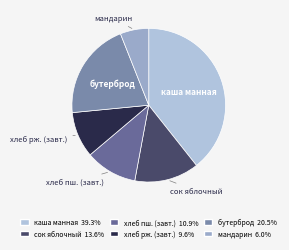

Which slice is the largest?

каша манная